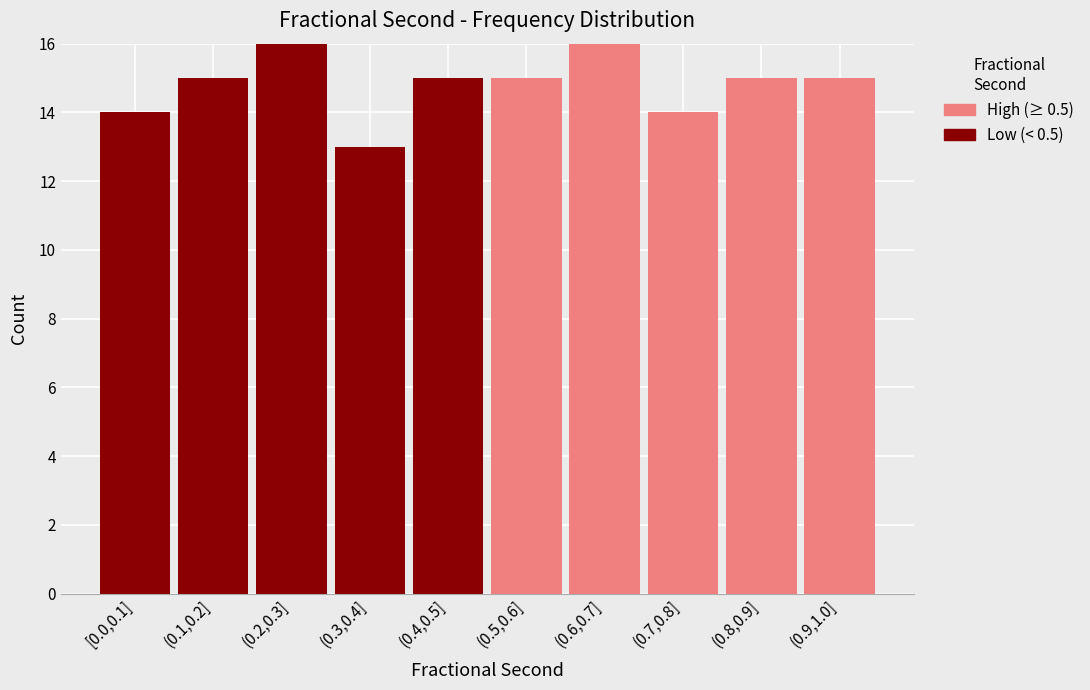

Reading left to right, what are the values for Low (< 0.5)?

[0.0,0.1]=14	(0.1,0.2]=15	(0.2,0.3]=16	(0.3,0.4]=13	(0.4,0.5]=15	(0.5,0.6]=0	(0.6,0.7]=0	(0.7,0.8]=0	(0.8,0.9]=0	(0.9,1.0]=0